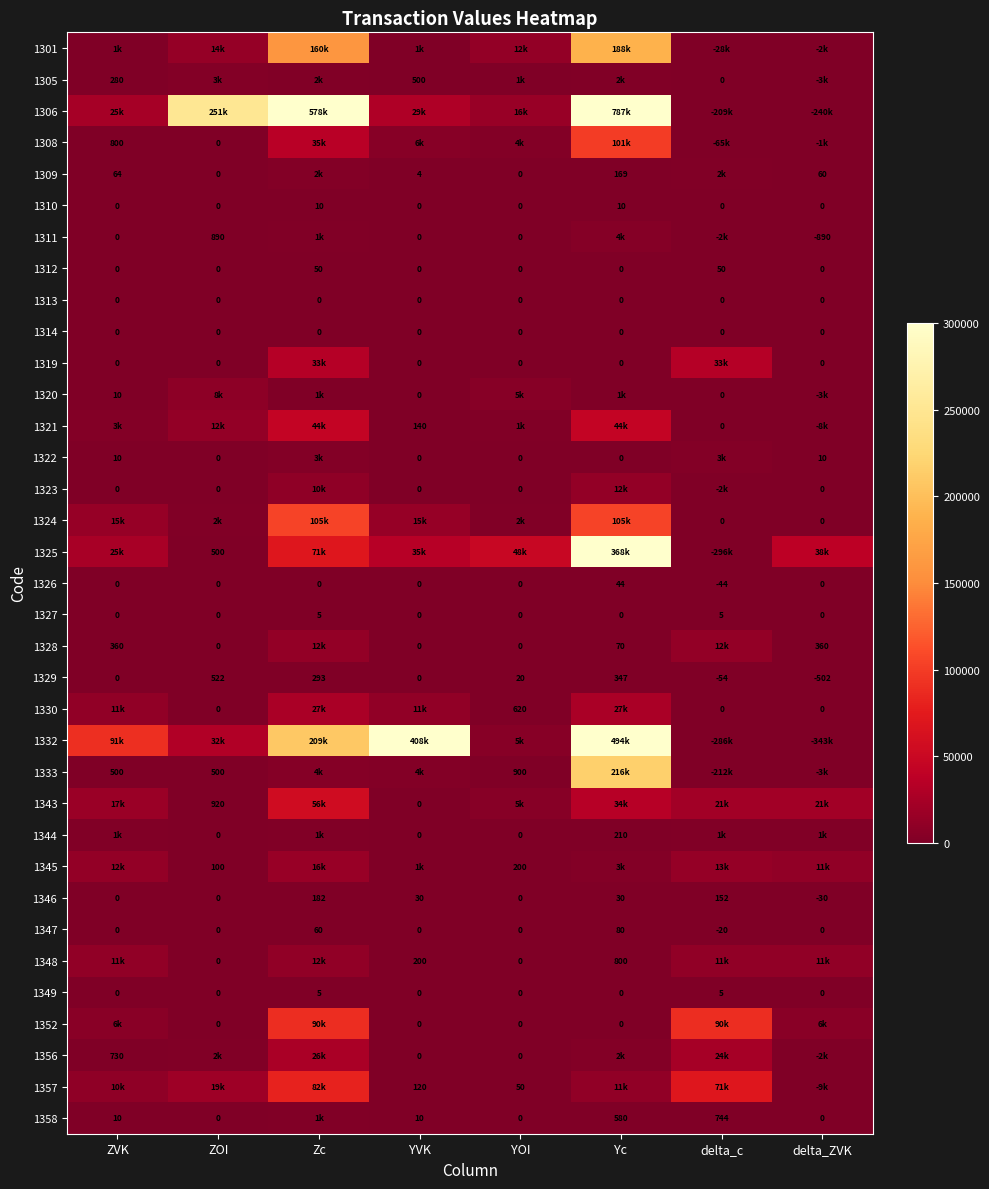

True or false: 1310 has a value of 6 at delta_ZVK.

False